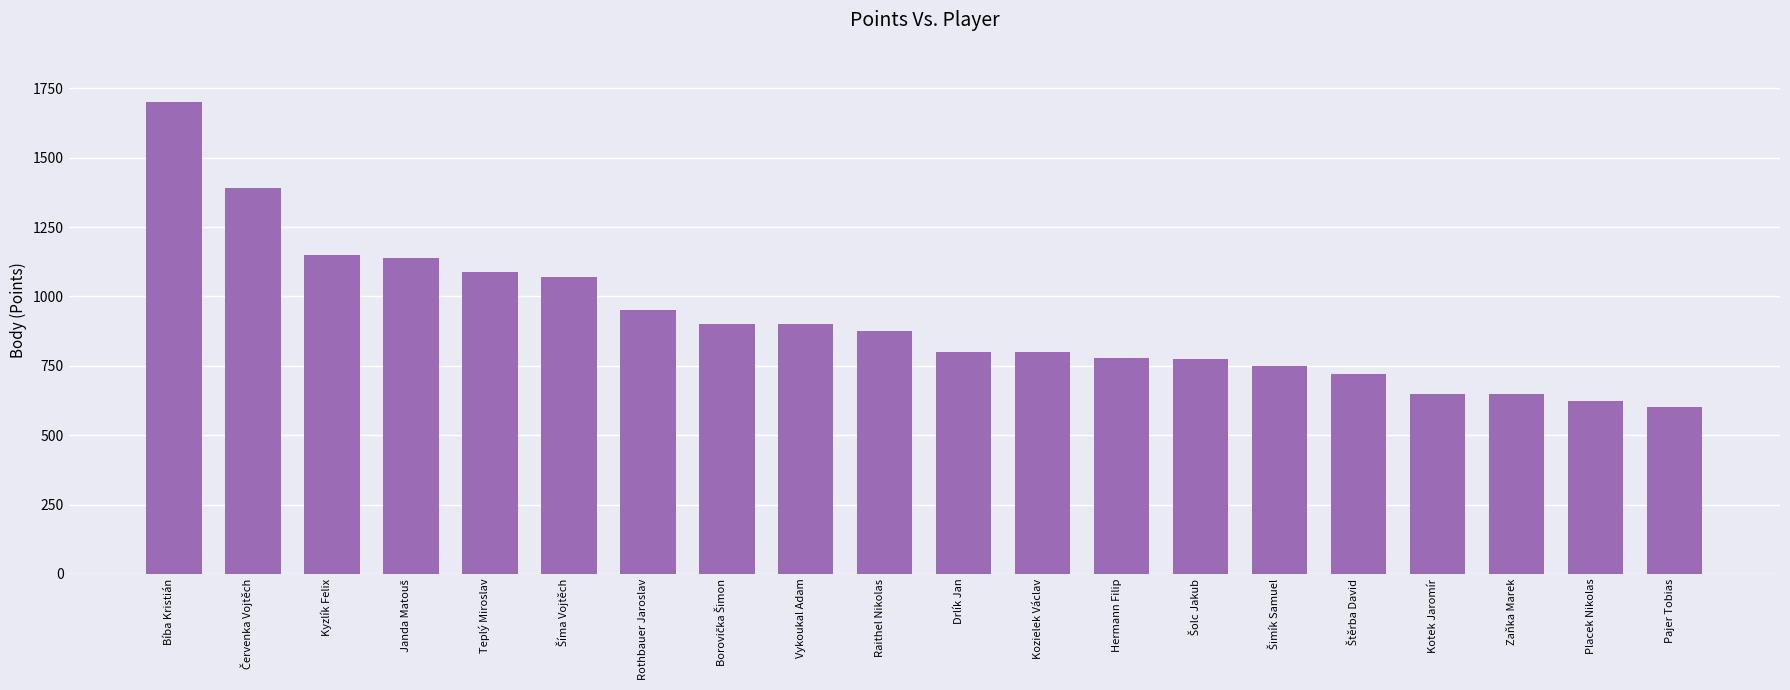

Which category has the lowest value across all series?

Pajer Tobias